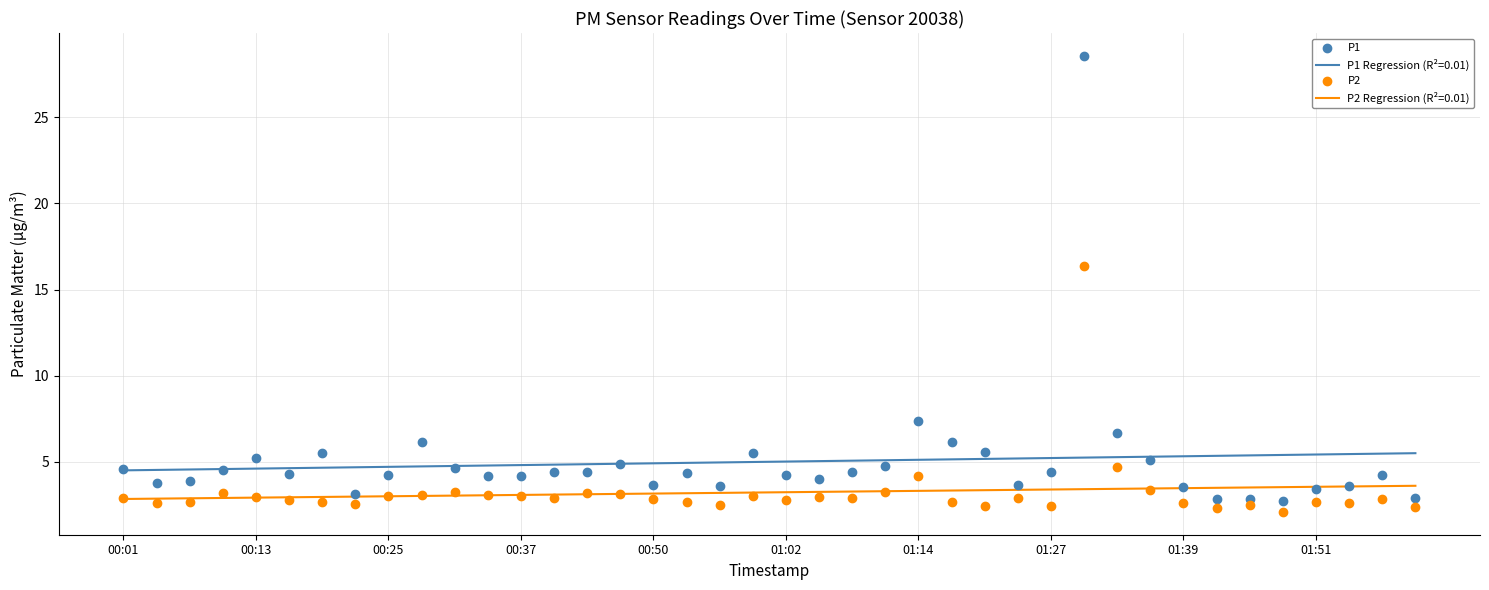

What is the total value across all series at 00:01?

7.5